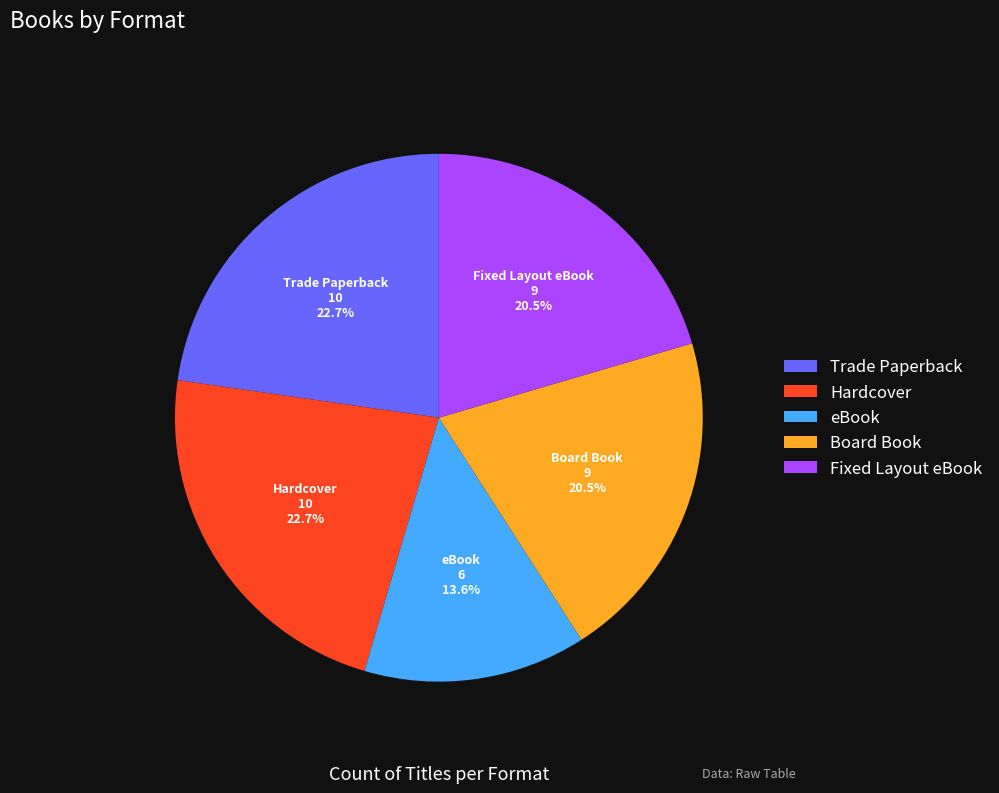

What is the ratio of the value at Board Book to the value at Trade Paperback?

0.9